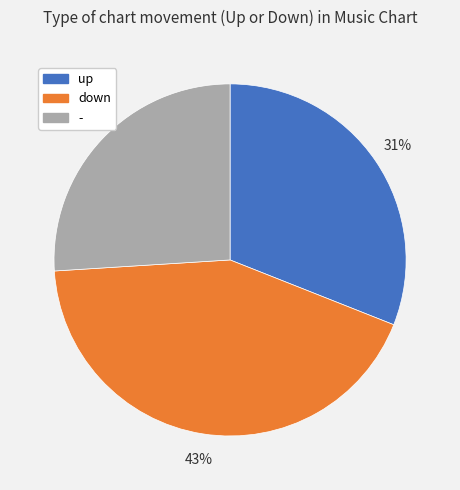

To the nearest percent, what percentage of the pie is down?

43%